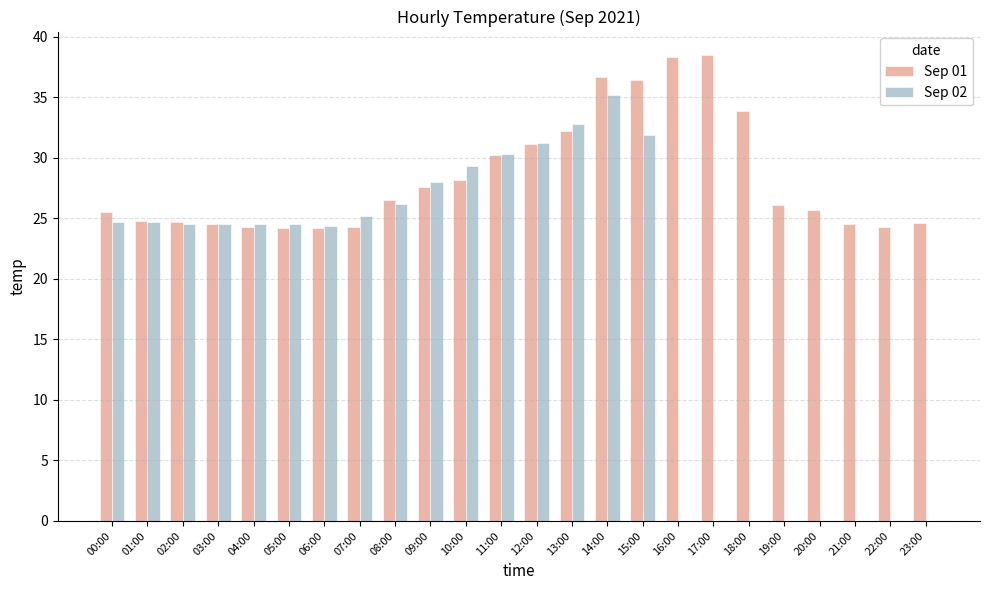

What is the difference between the Sep 01 values at 13:00 and 05:00?

8.0